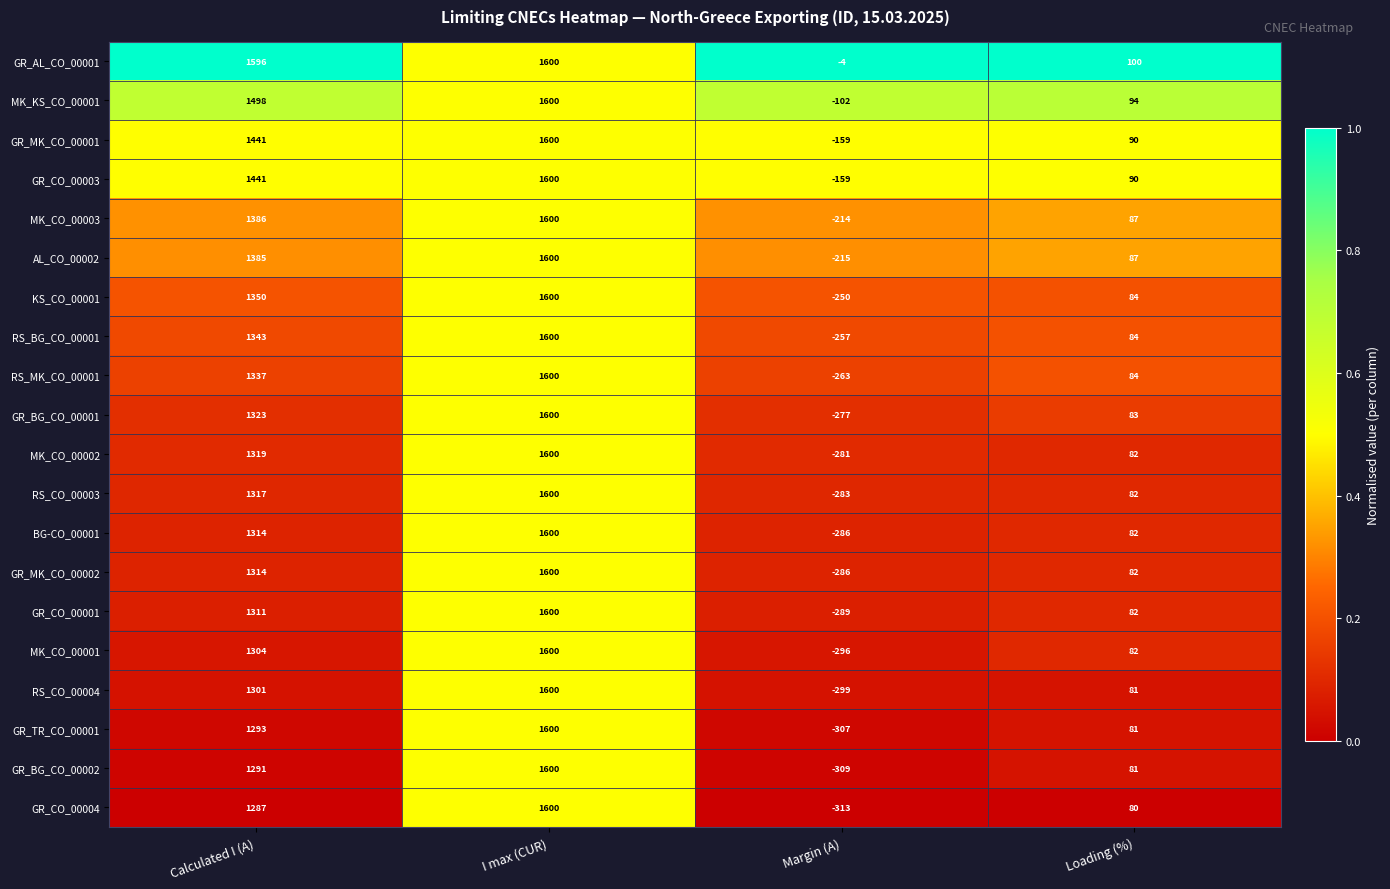

List the labels in order of GR_AL_CO_00001 value, smallest first.

Margin (A), Loading (%), Calculated I (A), I max (CUR)